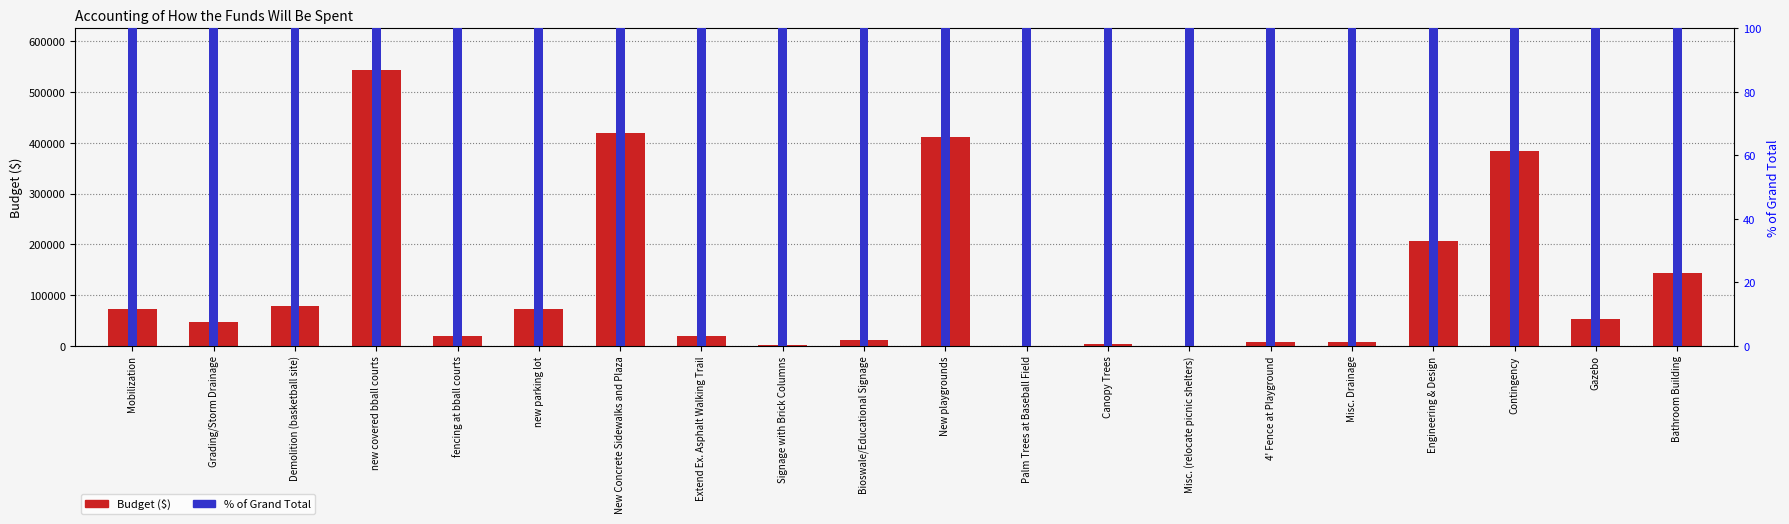

Between Demolition (basketball site) and Engineering & Design, which is larger?

Engineering & Design